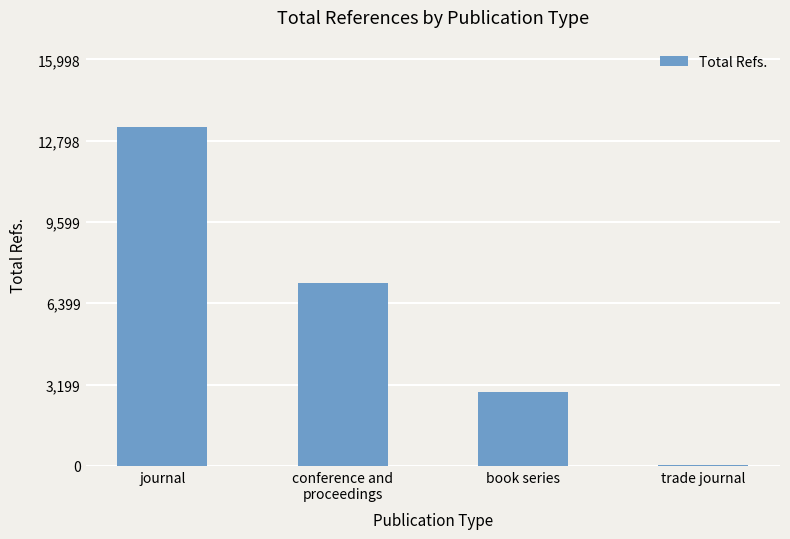

True or false: the data shows 1844 at book series.

False